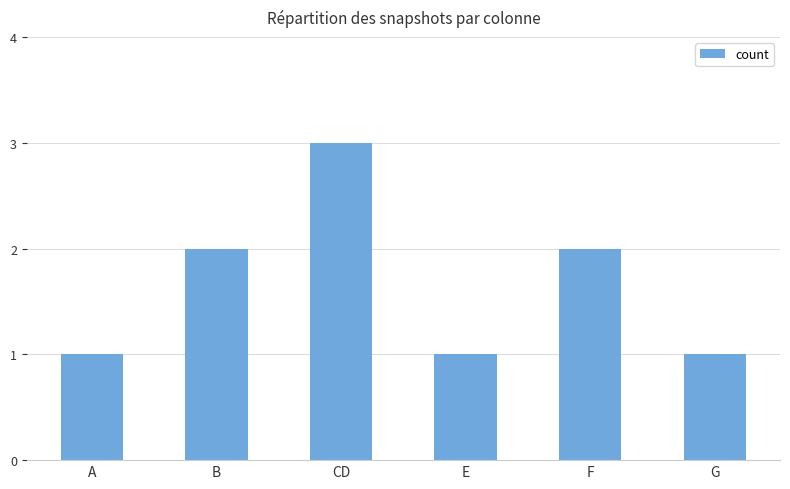

What is the difference between the maximum and minimum values?

2